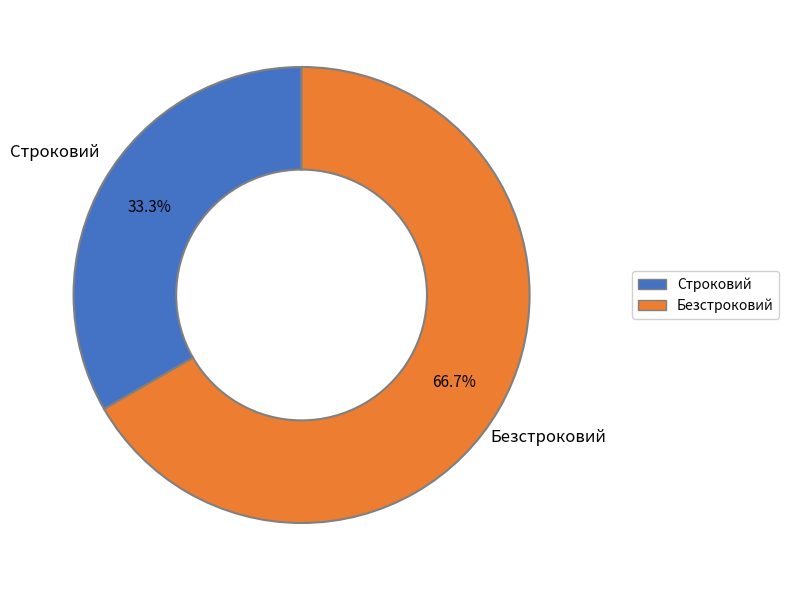

Which has a higher value, Строковий or Безстроковий?

Безстроковий